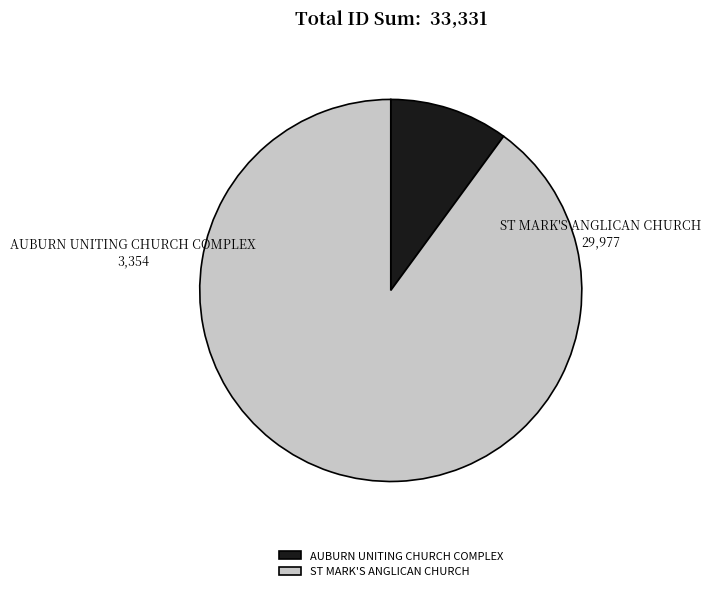

Which category has the biggest portion of the pie?

ST MARK'S ANGLICAN CHURCH